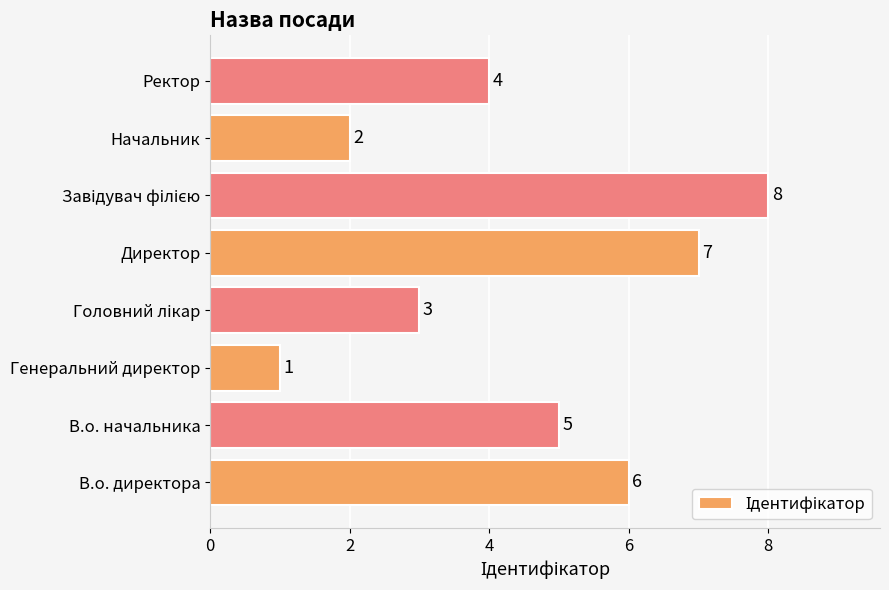

How many bars are there in total?

8